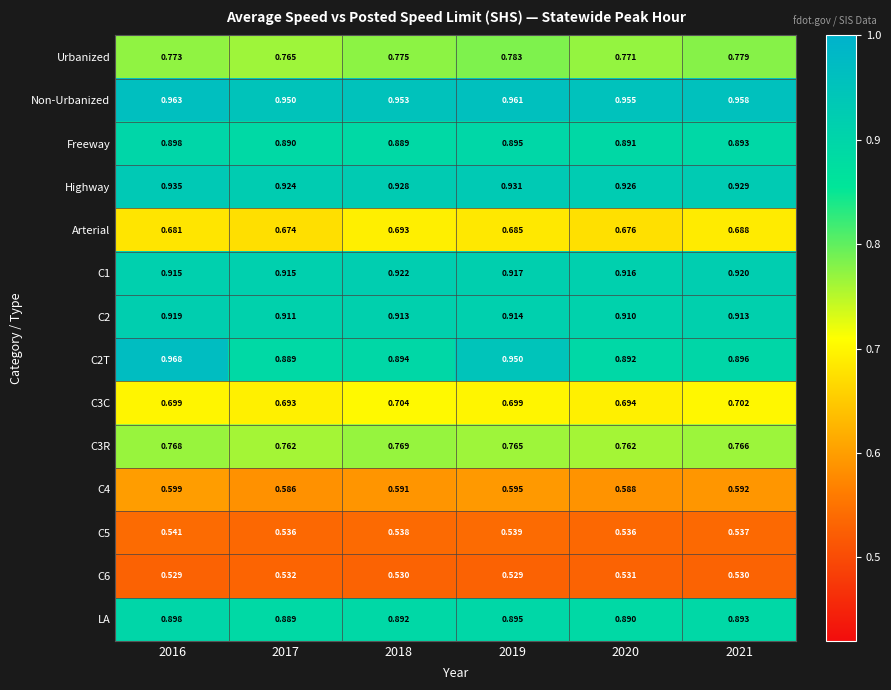

Which series has the largest total across all categories?

Non-Urbanized